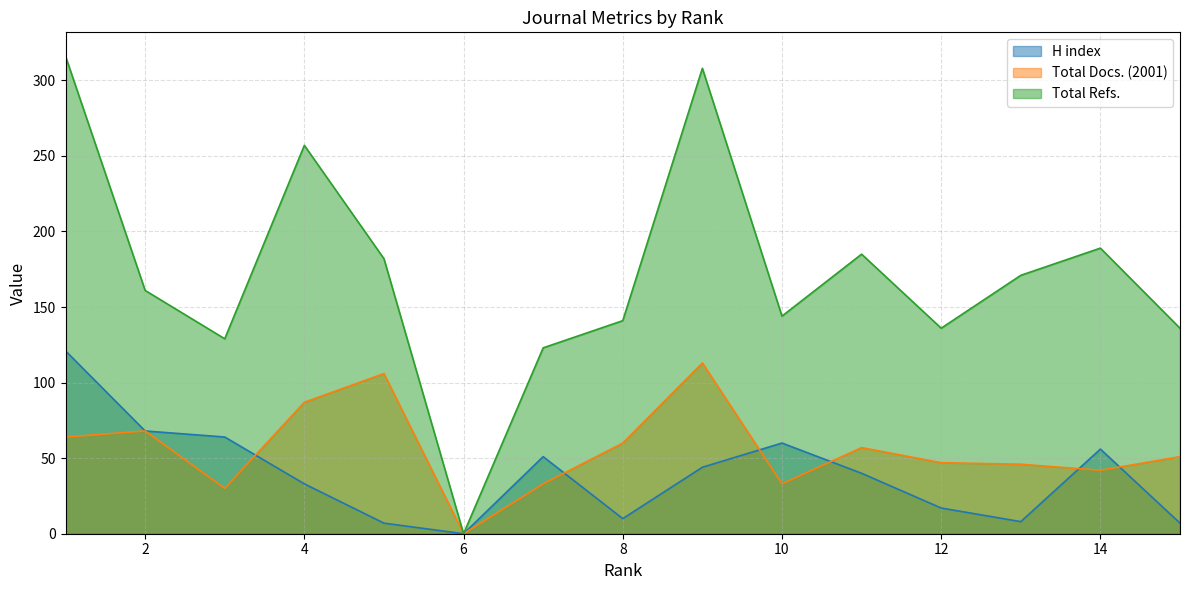

What is the sum of the Total Docs. (2001) values at 7 and 5?

139